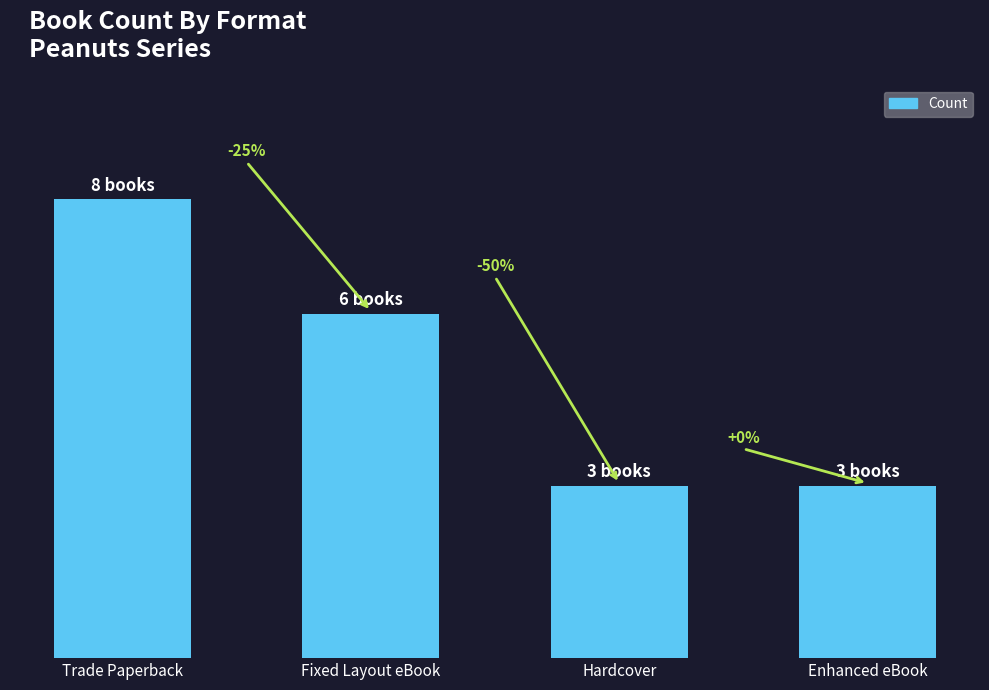

What is the ratio of the value at Trade Paperback to the value at Hardcover?

2.7